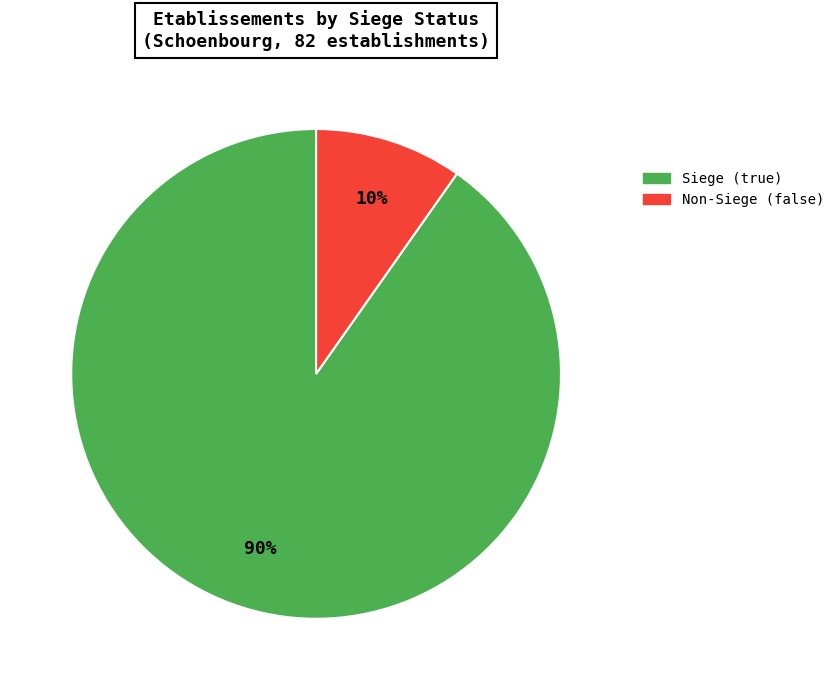

How many segments does this pie chart have?

2